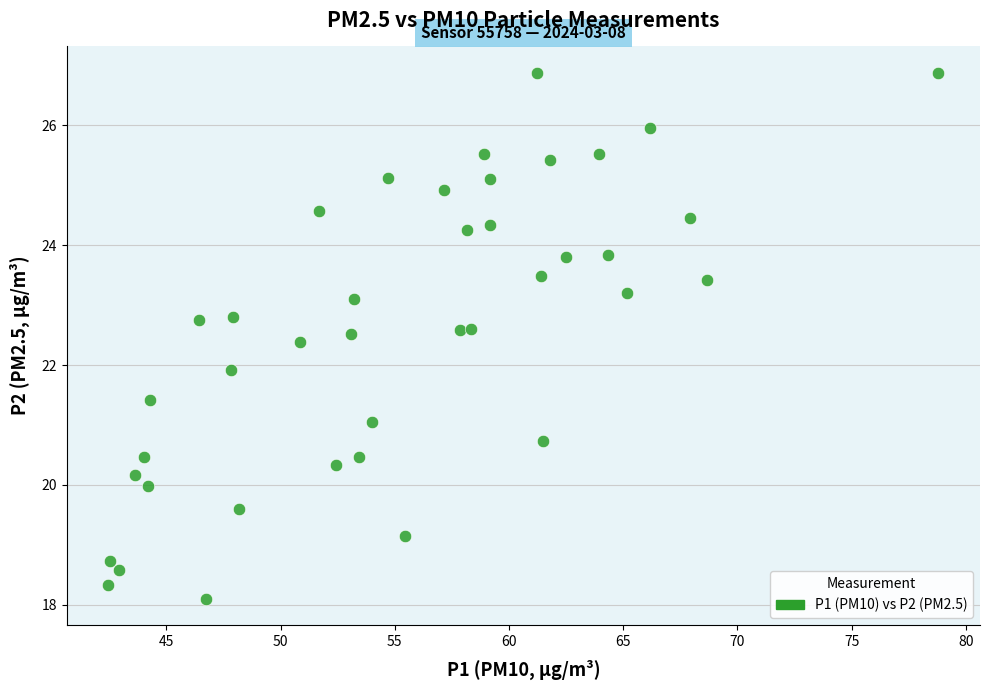

What is the range of Y values (max minus min)?

8.8